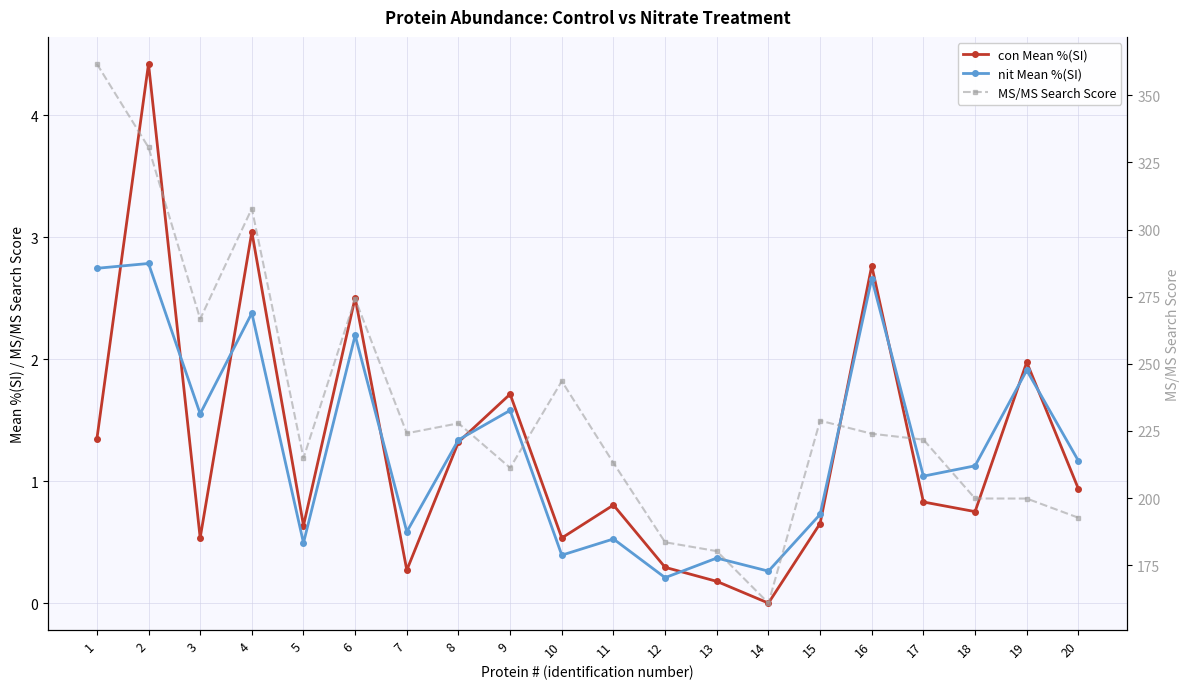

Reading left to right, transcribe all the data shown in this chart.

con Mean %(SI): 1.3	4.4	0.5	3.0	0.6	2.5	0.3	1.3	1.7	0.5	0.8	0.3	0.2	0.0	0.7	2.8	0.8	0.7	2.0	0.9
nit Mean %(SI): 2.7	2.8	1.6	2.4	0.5	2.2	0.6	1.3	1.6	0.4	0.5	0.2	0.4	0.3	0.7	2.7	1.0	1.1	1.9	1.2
MS/MS Search Score: 361.7	330.6	266.7	307.8	214.9	274.2	224.1	227.9	211.3	243.6	213.1	183.6	180.3	160.9	228.8	224.0	221.8	199.9	199.8	192.7